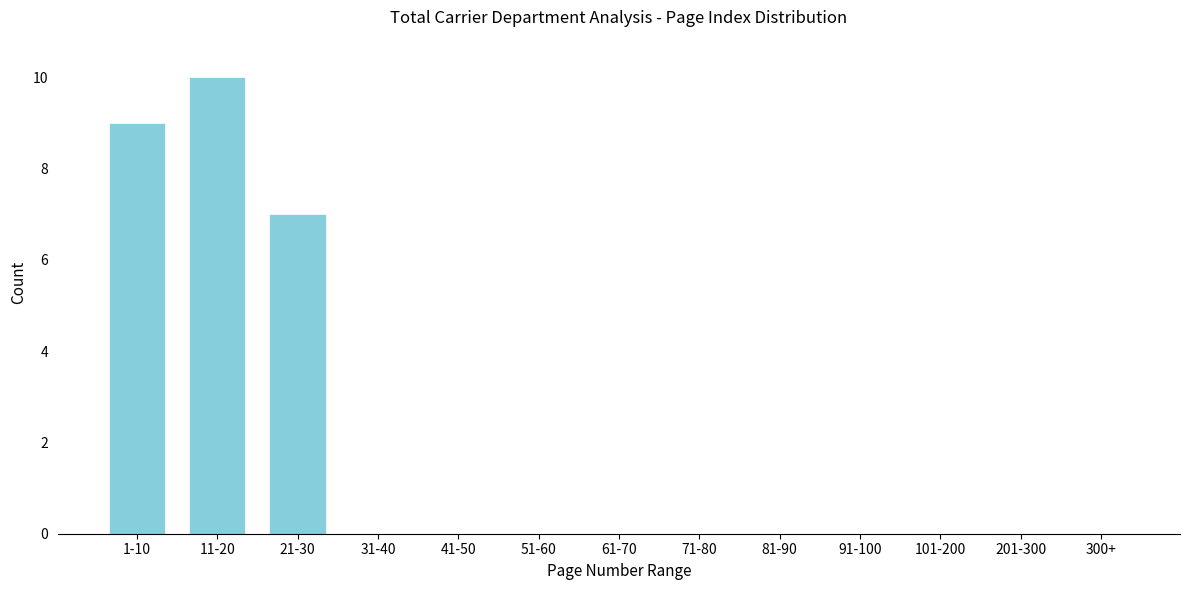

Reading left to right, list all the values displayed in this chart.

1-10=9	11-20=10	21-30=7	31-40=0	41-50=0	51-60=0	61-70=0	71-80=0	81-90=0	91-100=0	101-200=0	201-300=0	300+=0